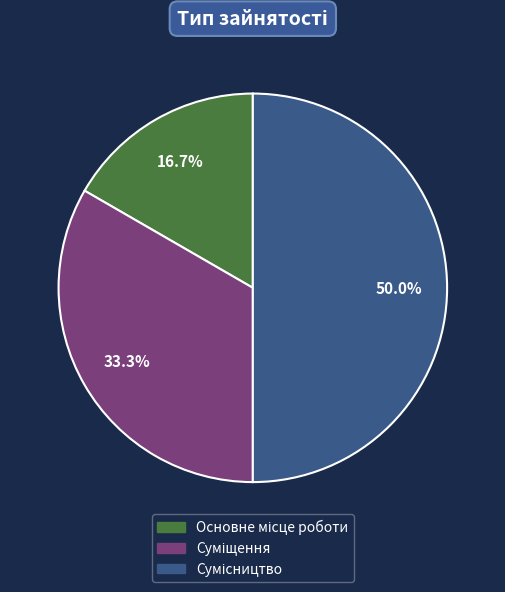

Is there any slice that represents more than half of the pie?

No